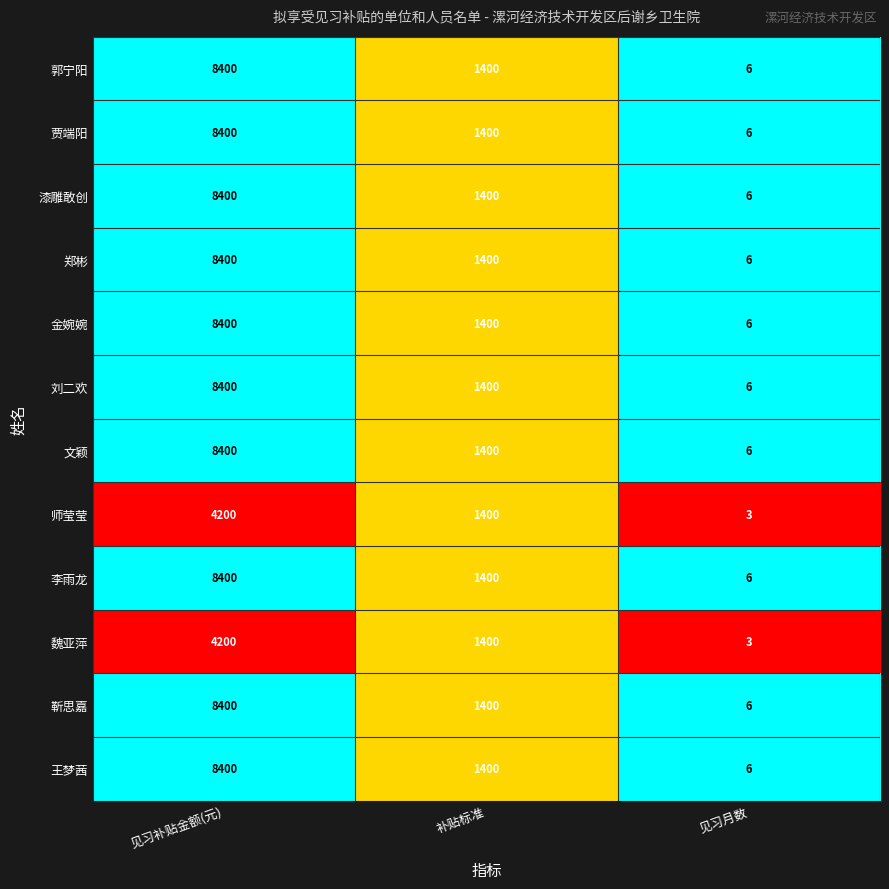

Which label corresponds to the largest value in the chart?

见习补贴金额(元)